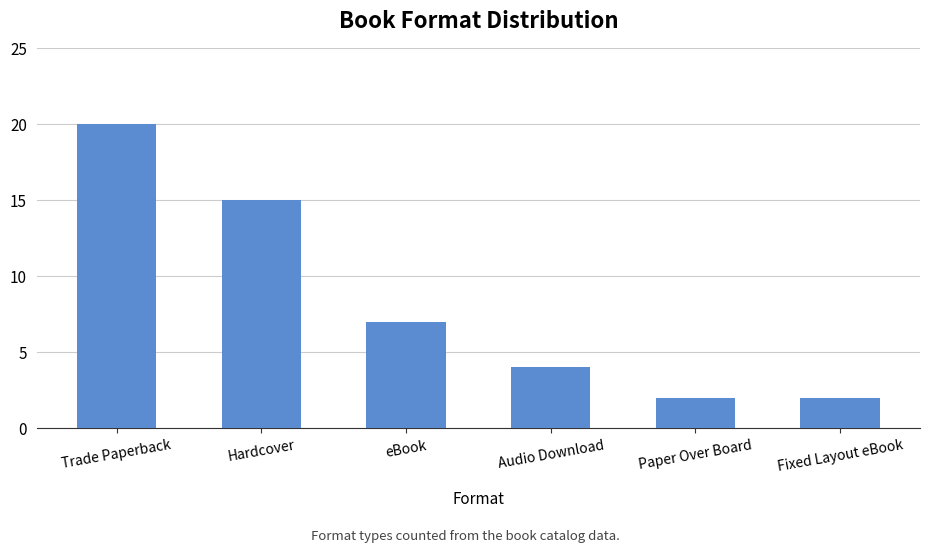

At which category does the chart reach its peak across all series?

Trade Paperback